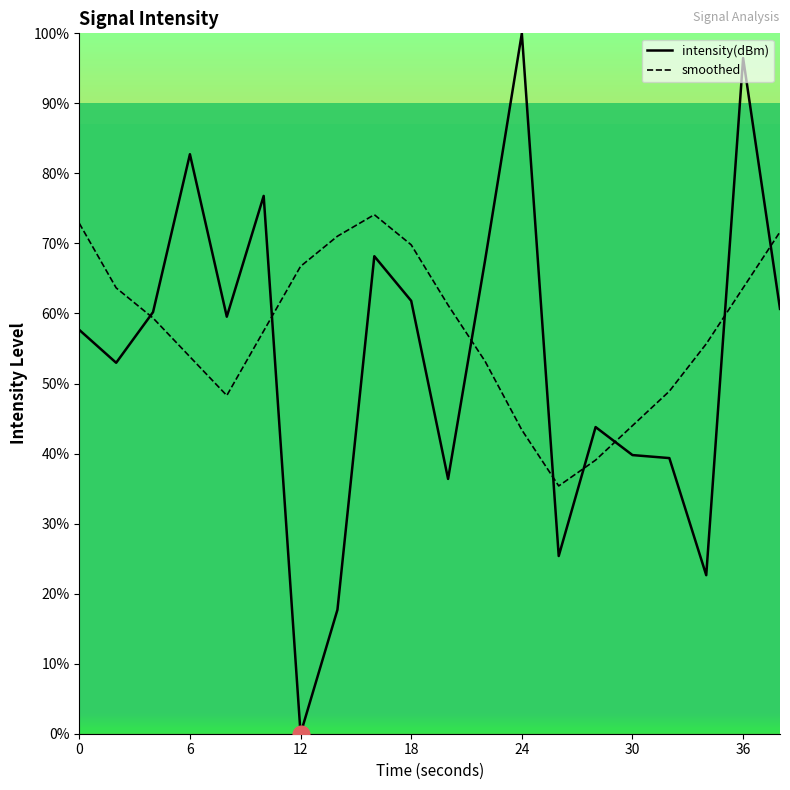

What is the greatest value displayed?

100.0